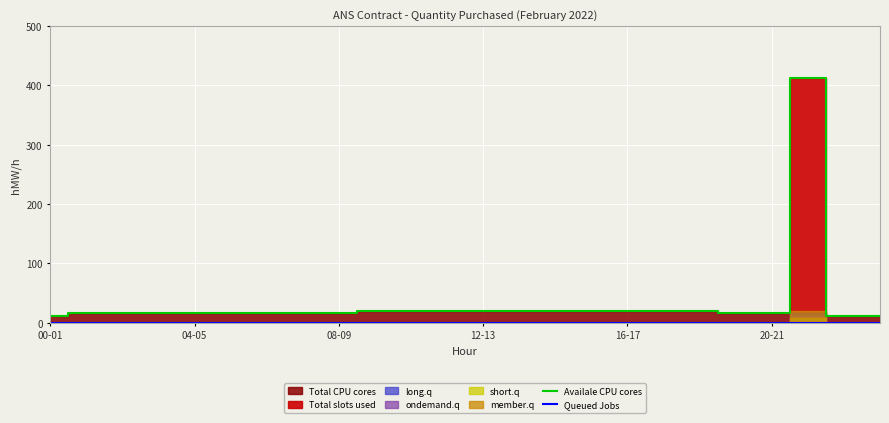

At how many categories does at least one series exceed 36?

1